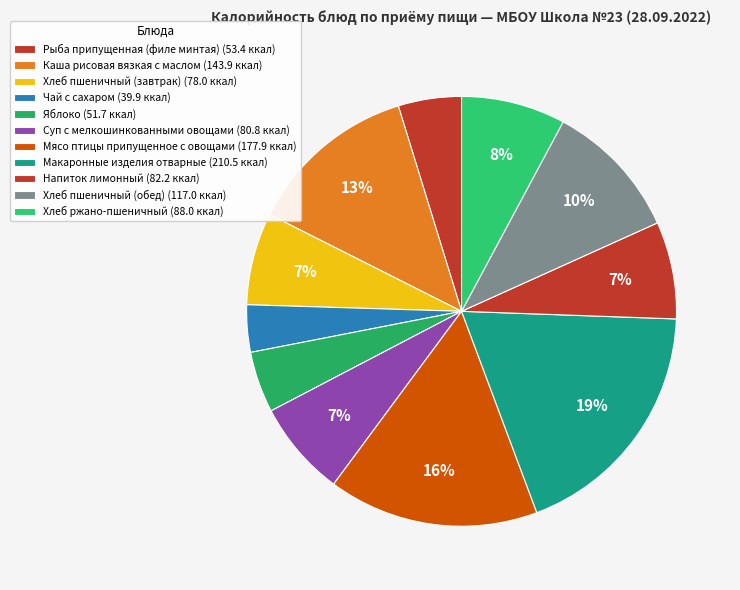

Count the number of slices in the pie.

11